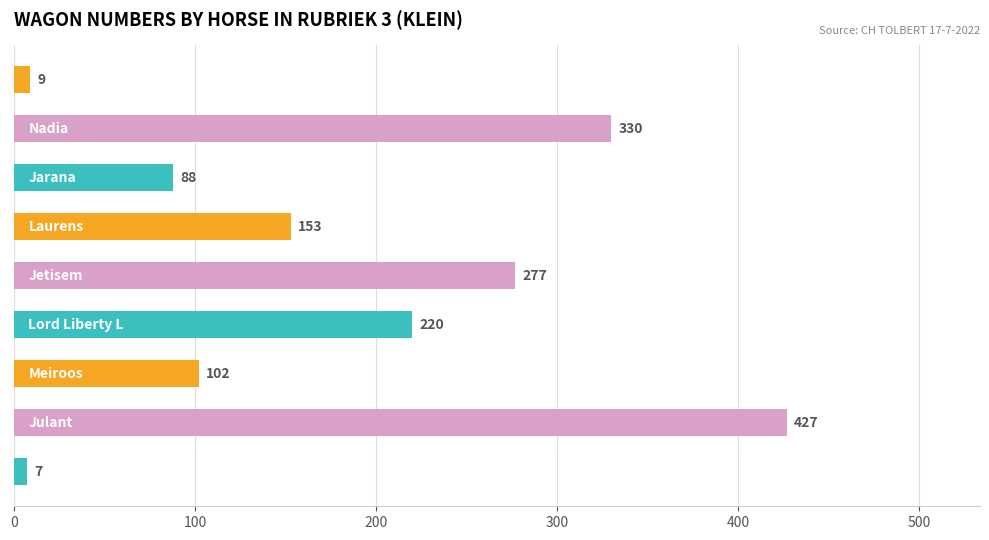

What is the minimum value shown in the chart?

7